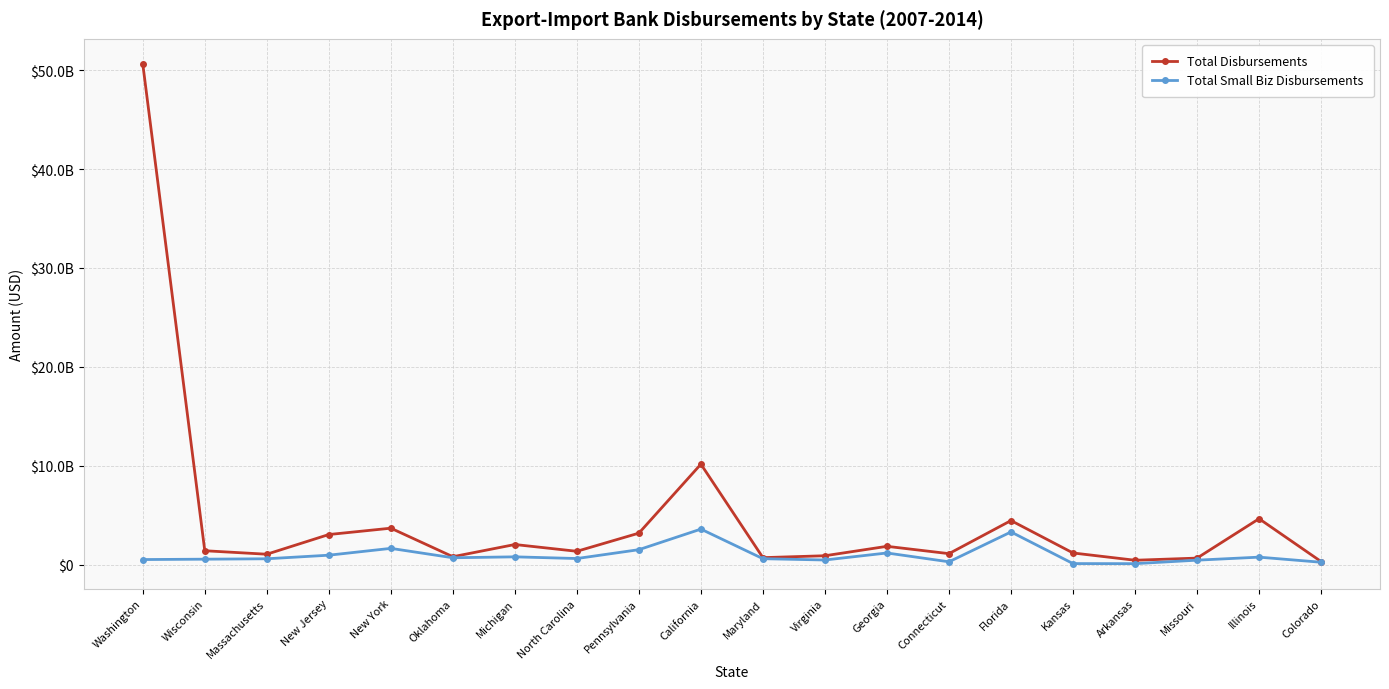

Reading left to right, list all the values displayed in this chart.

Total Disbursements: Washington=50630655869	Wisconsin=1413776746	Massachusetts=1061303070	New Jersey=3051734712	New York=3693860903	Oklahoma=810745683	Michigan=2043240876	North Carolina=1357974730	Pennsylvania=3194018847	California=10164685525	Maryland=716189369	Virginia=907816487	Georgia=1859856758	Connecticut=1120072601	Florida=4463117285	Kansas=1188201269	Arkansas=452284010	Missouri=669670650	Illinois=4650650568	Colorado=323495078
Total Small Biz Disbursements: Washington=523263355	Wisconsin=560542026	Massachusetts=601224454	New Jersey=963845615	New York=1653443716	Oklahoma=704539816	Michigan=797105259	North Carolina=626737233	Pennsylvania=1521439880	California=3600622215	Maryland=609169469	Virginia=478281607	Georgia=1187859094	Connecticut=295659957	Florida=3313378244	Kansas=115427803	Arkansas=108403914	Missouri=460527851	Illinois=766285567	Colorado=250942938